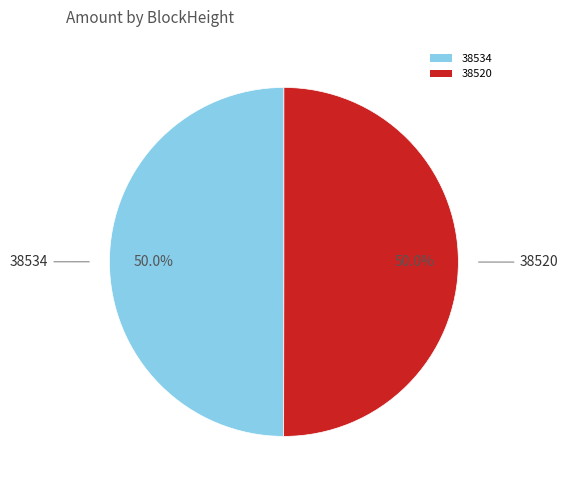

To the nearest percent, what is the difference between the largest and smallest slice percentages?

0%